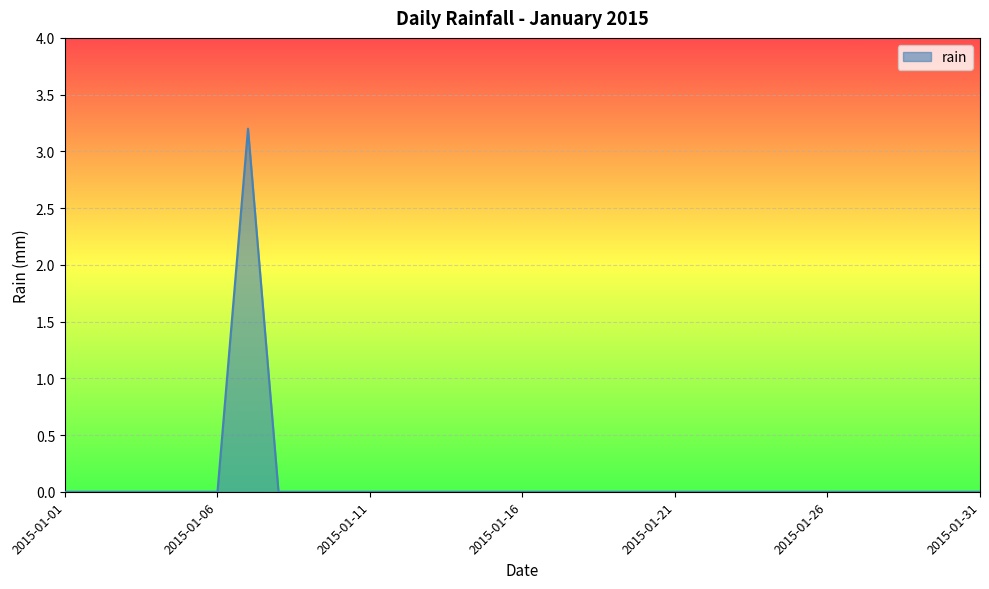

Does the chart display data point markers on the line(s)?

No